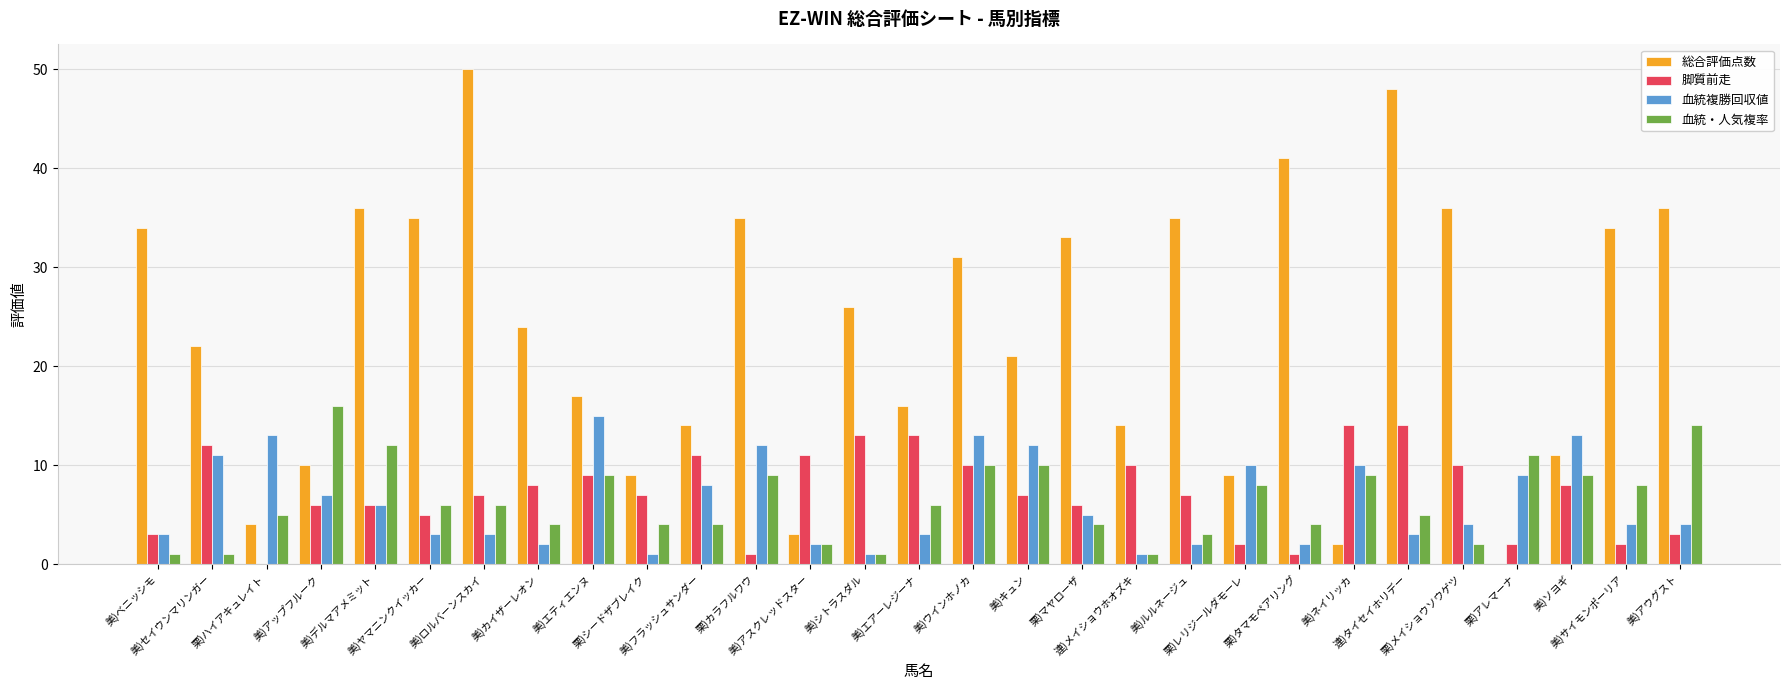

What is the average value of the 血統・人気複率 series?

6